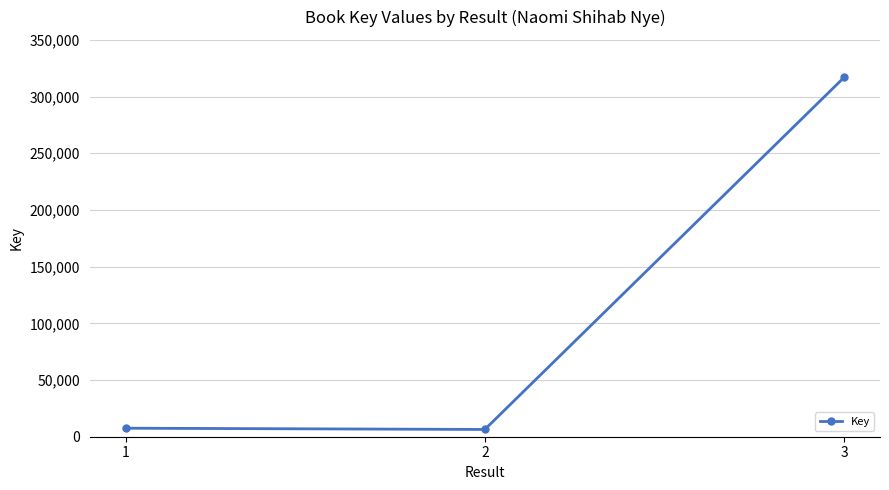

What is the change in value from 2 to 3?

+310486